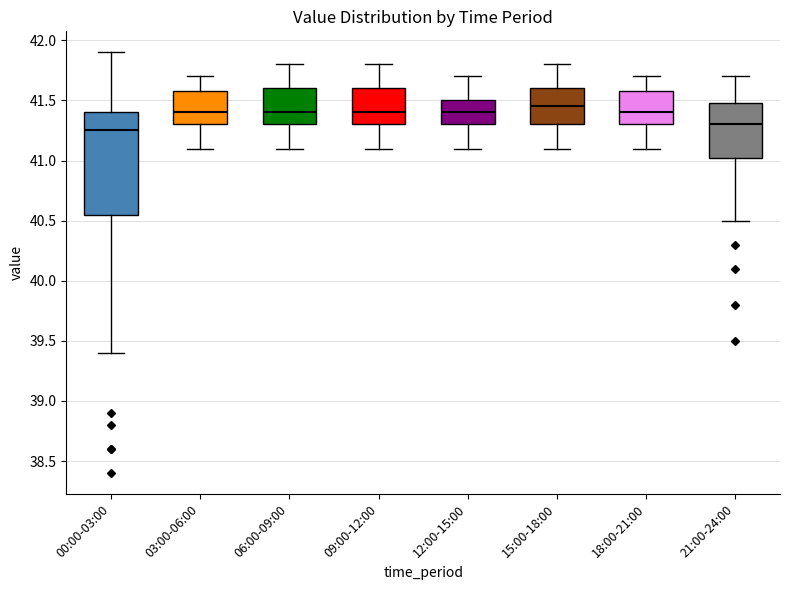

Where does the median line of the box for 12:00-15:00 sit on the y-axis? The values are not printed on the chart, so give them approximately, as read against the axis.

41.40